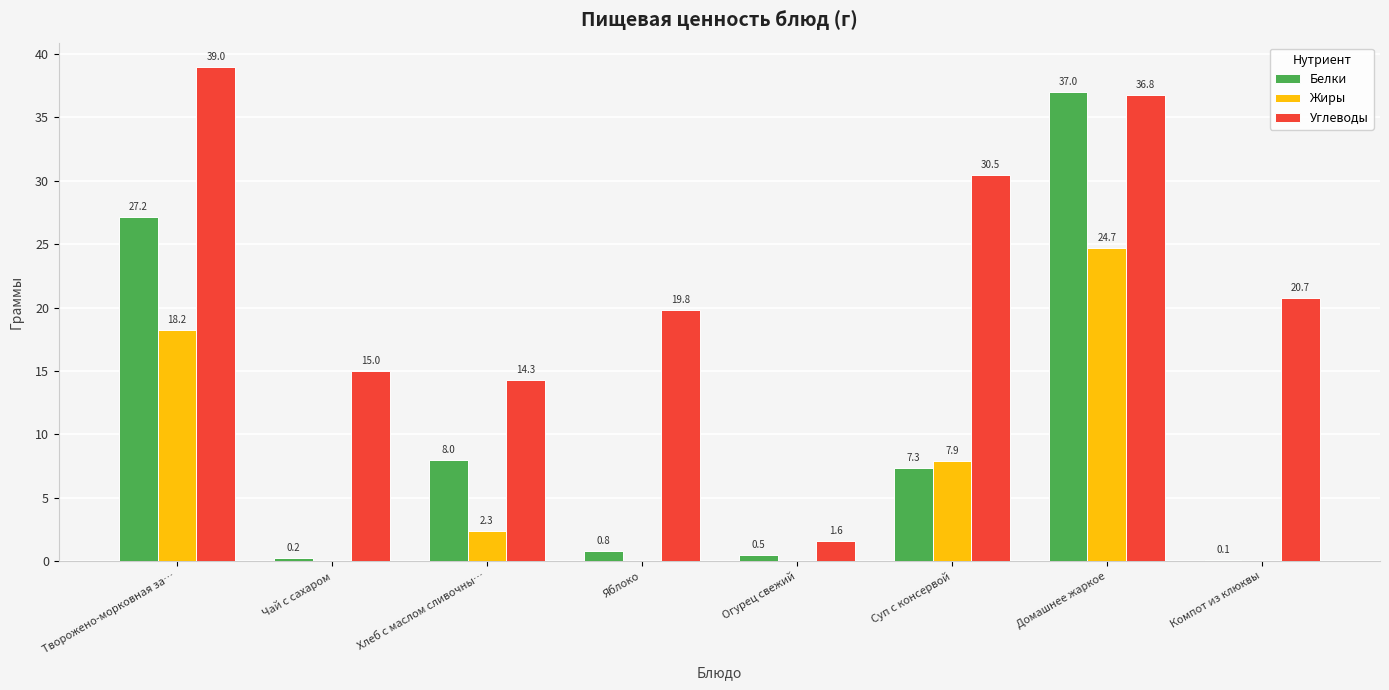

Which series changed the most between Домашнее жаркое and Компот из клюквы?

Белки